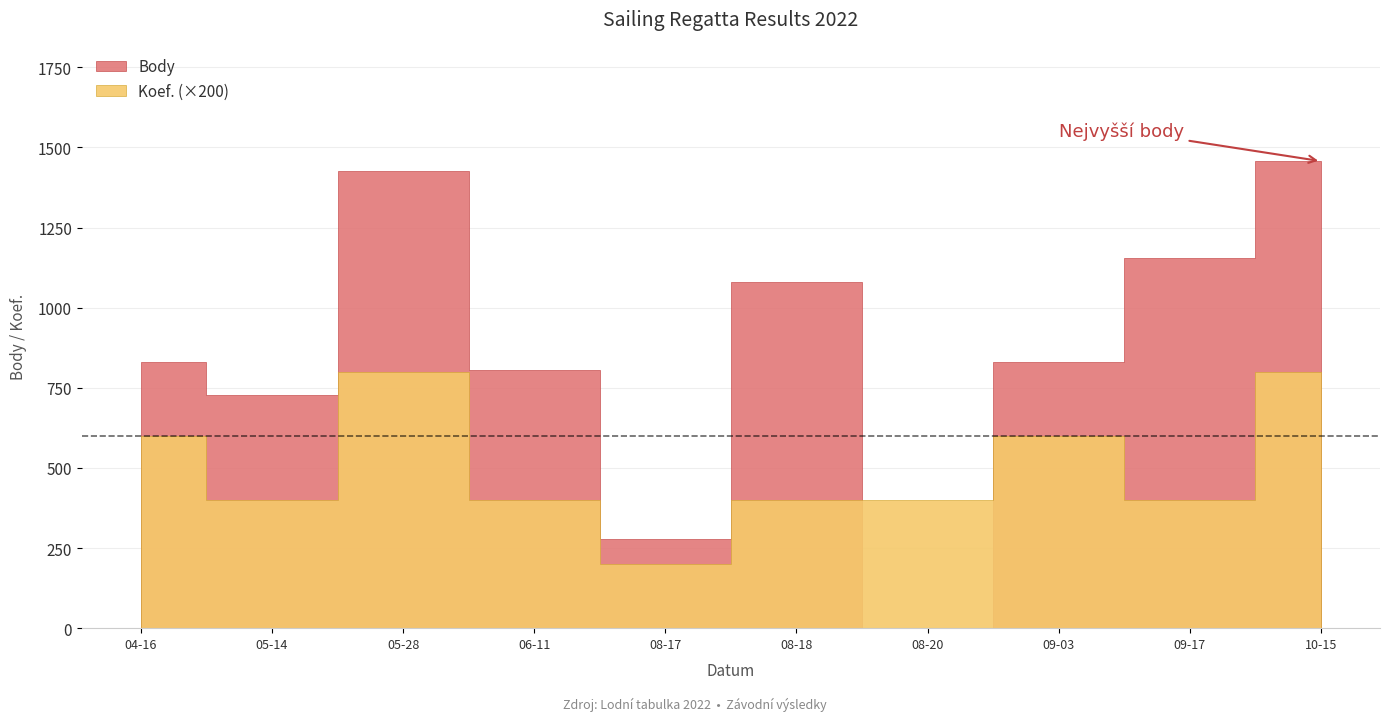

Read the Body value at 2022-05-28.

1425